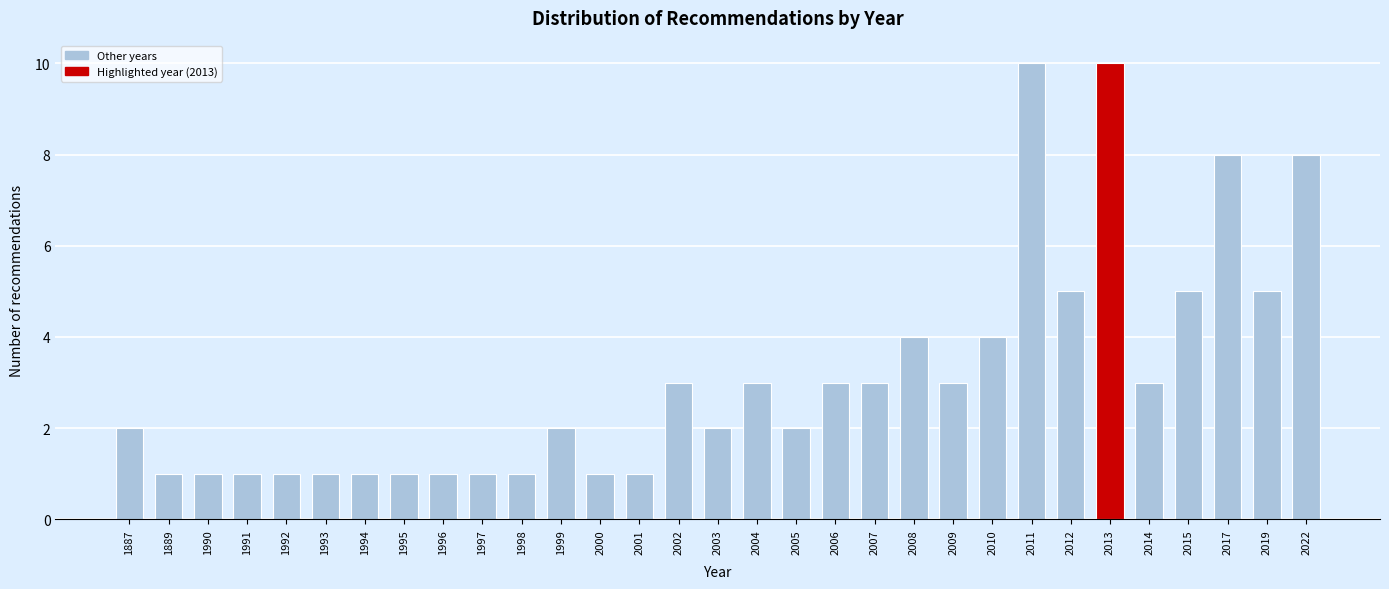

What is the difference between the maximum and second lowest values?

9